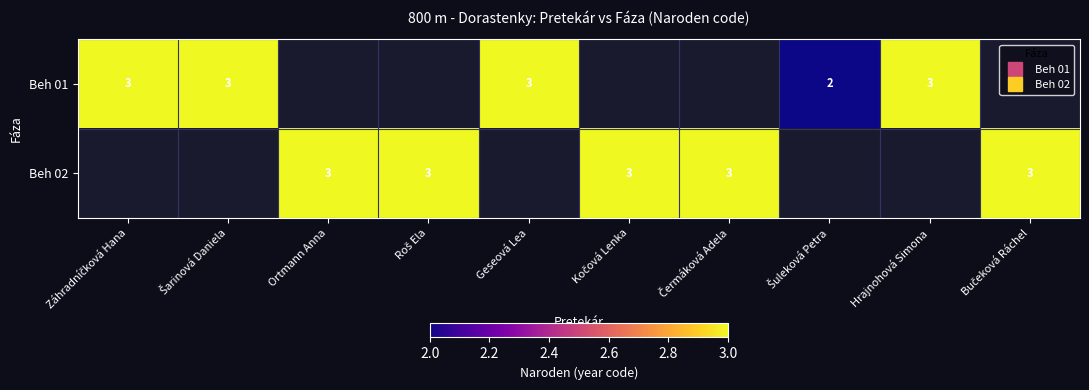

Rank the series by their maximum value, from lowest to highest.

Beh 01, Beh 02